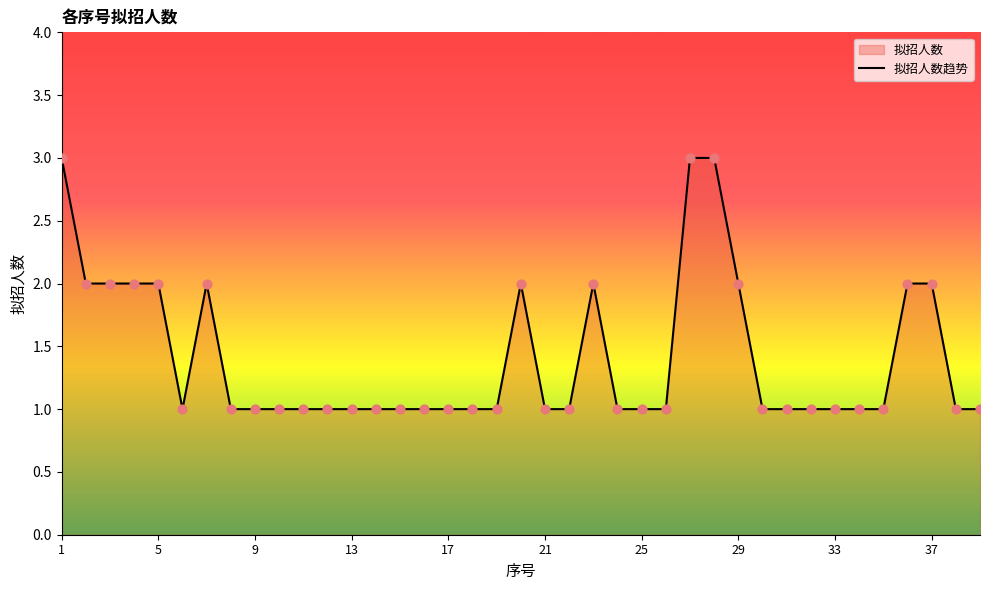

What is the maximum value shown in the chart?

3